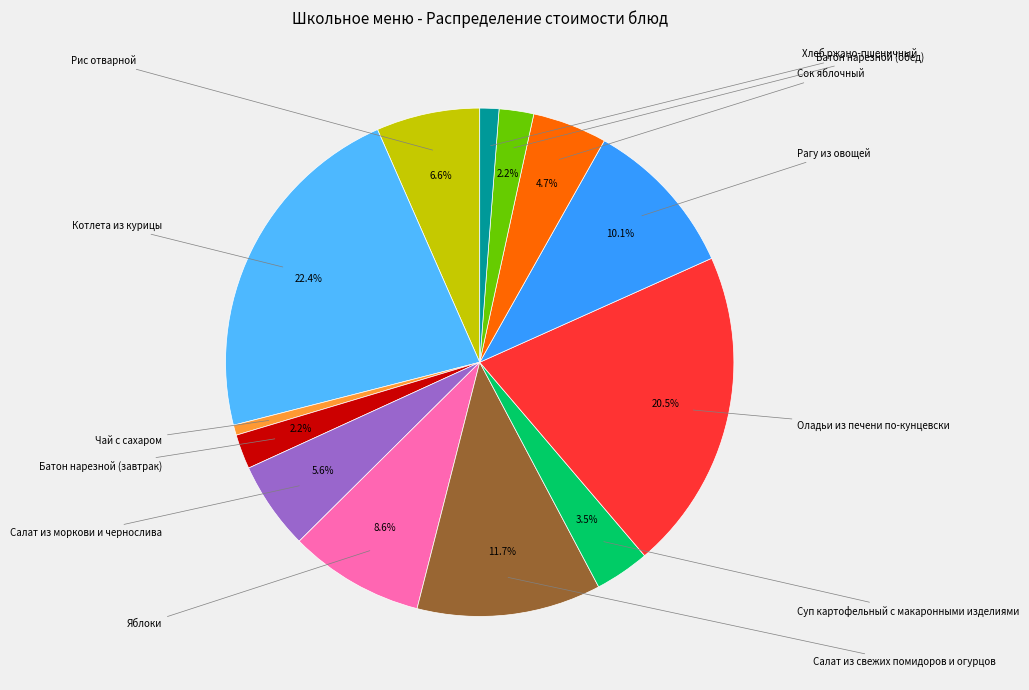

How many slices are in this pie chart?

13